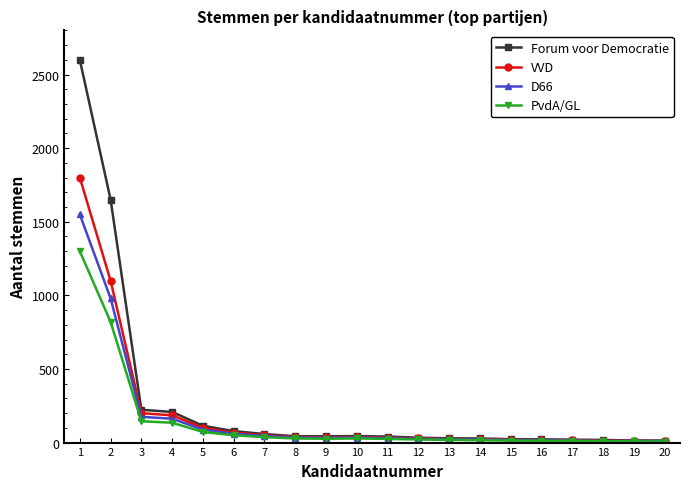

Where is VVD nearest to the value 905?

2